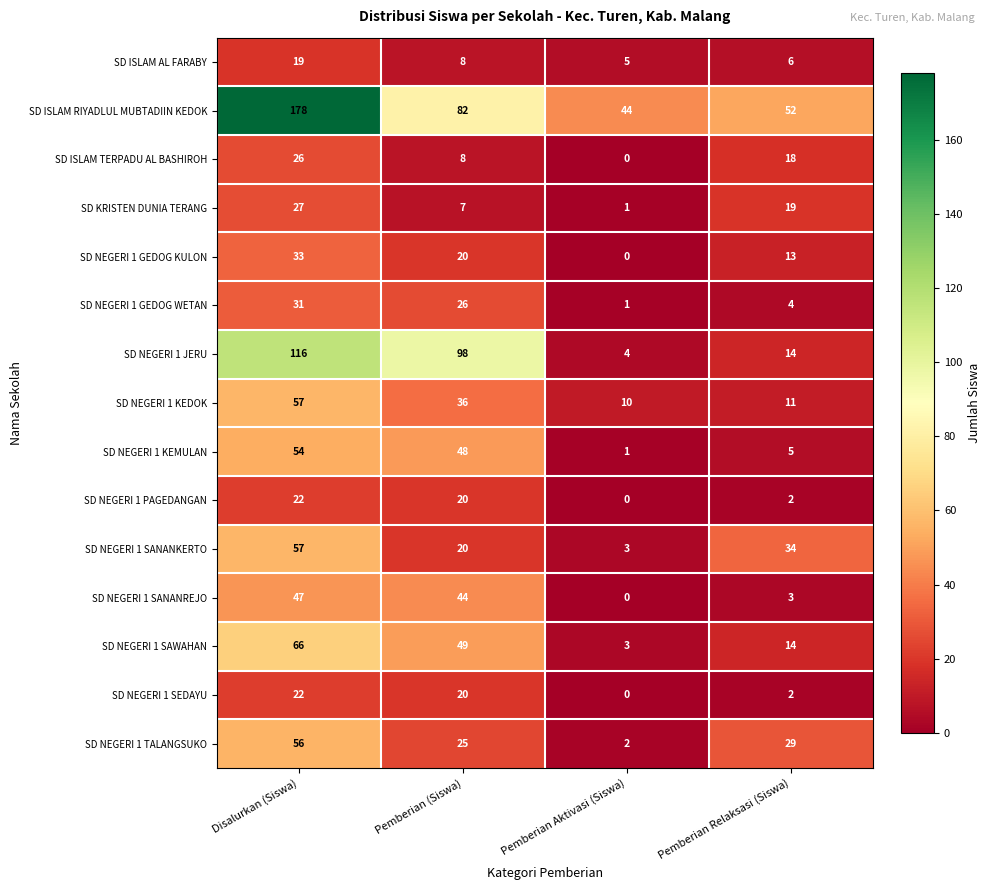

Rank the categories by SD NEGERI 1 GEDOG KULON value from lowest to highest.

Pemberian Aktivasi (Siswa), Pemberian Relaksasi (Siswa), Pemberian (Siswa), Disalurkan (Siswa)